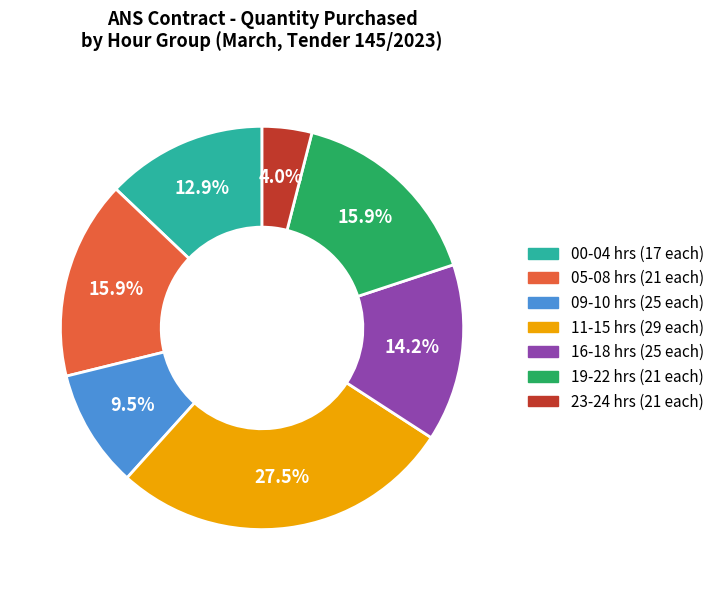

How many segments does this pie chart have?

7